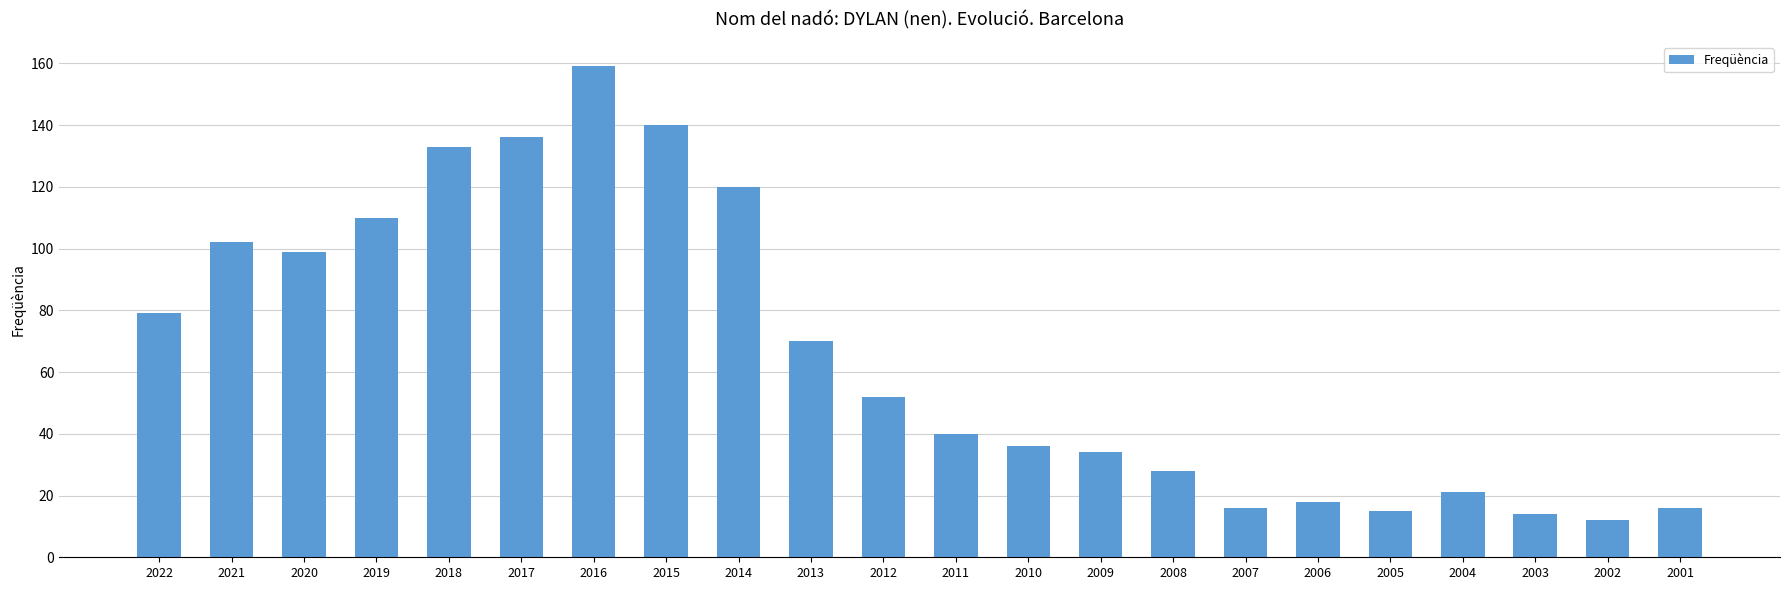

True or false: the data shows 140 at 2015.

True